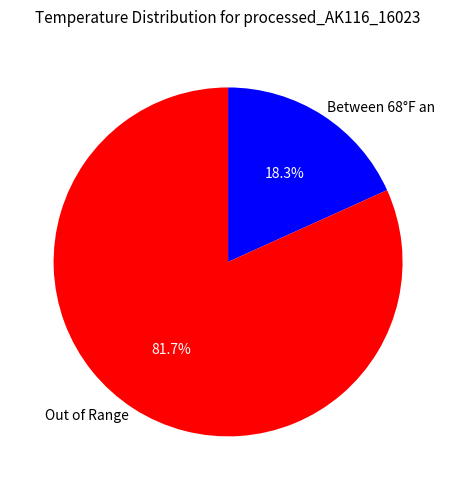

Does Out of Range represent more than half of the total?

Yes